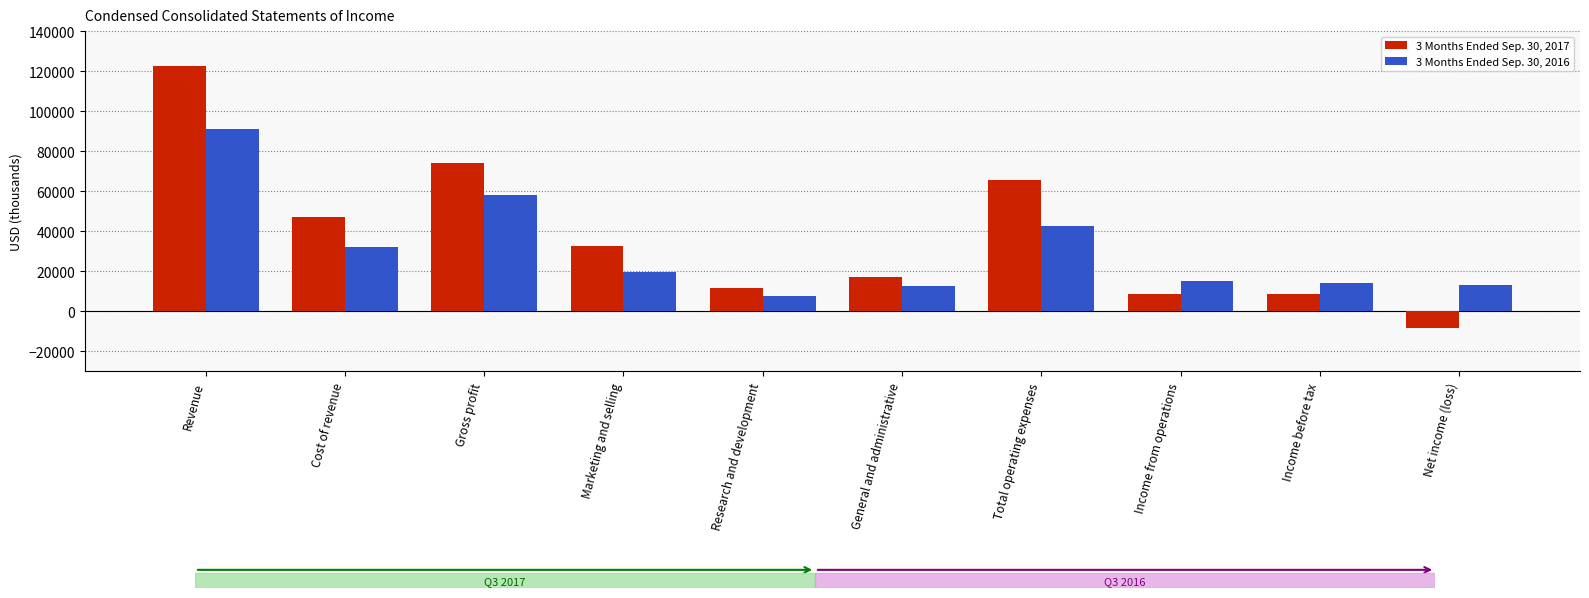

What is the difference between the second highest and second lowest values in the 3 Months Ended Sep. 30, 2016 series?

45279